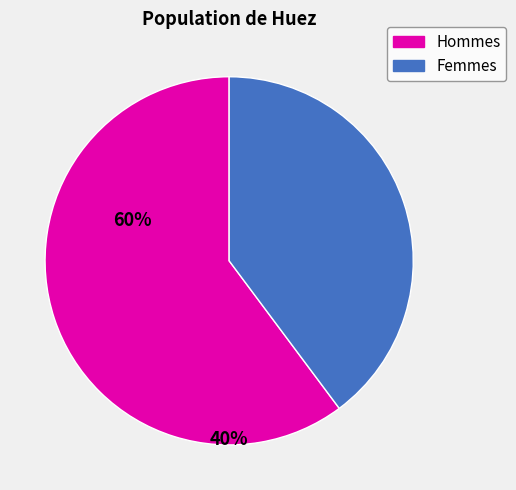

Is there any slice that represents more than half of the pie?

Yes